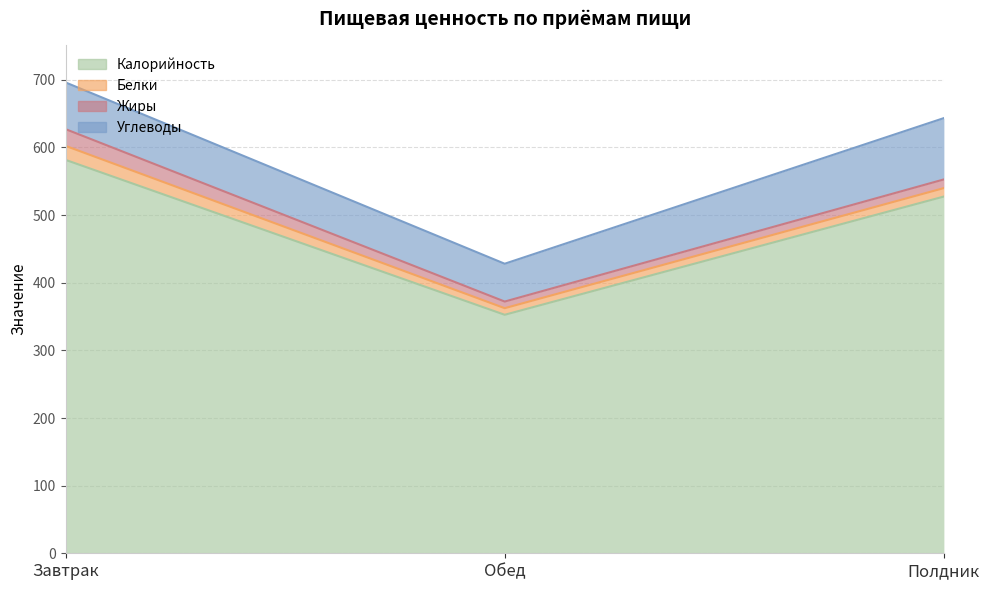

Reading left to right, what are all the values shown in this chart?

Калорийность: 581.7	352.6	527.5
Белки: 20.7	9.8	12.5
Жиры: 24.7	9.8	12.8
Углеводы: 69.1	55.9	90.7